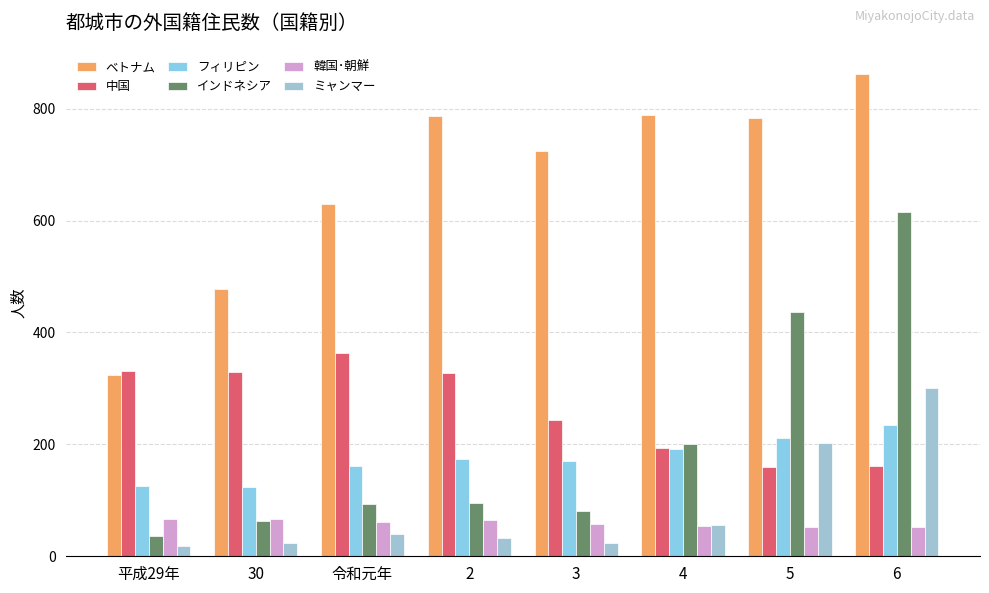

What position from the left is 5?

7